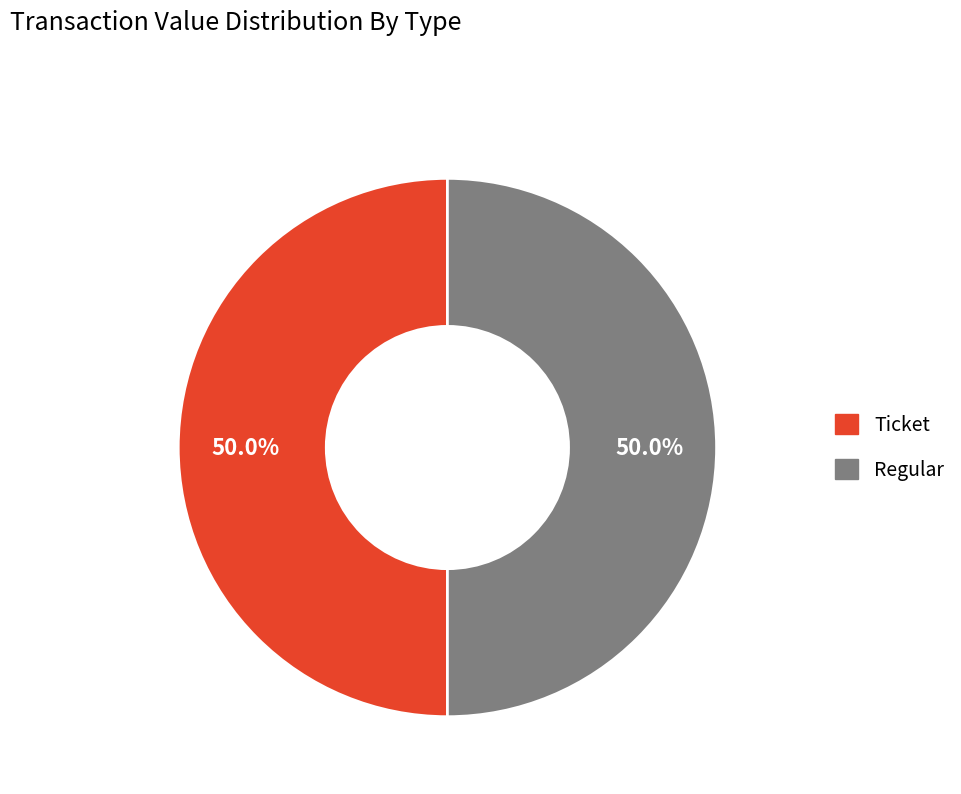

Approximately how many times larger is the value at Regular compared to Ticket?

1.0